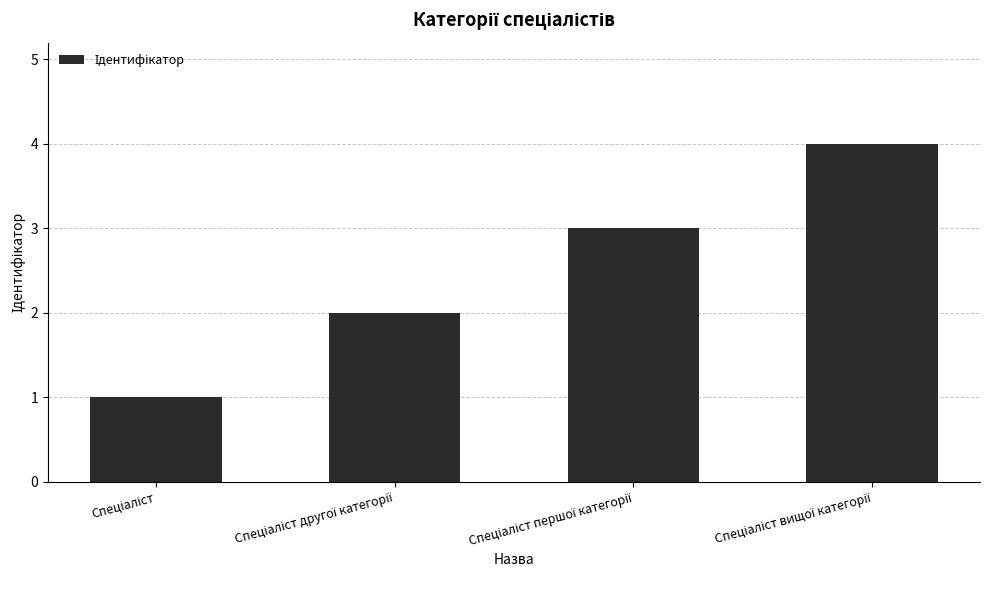

Reading right to left, list all the values displayed in this chart.

4	3	2	1